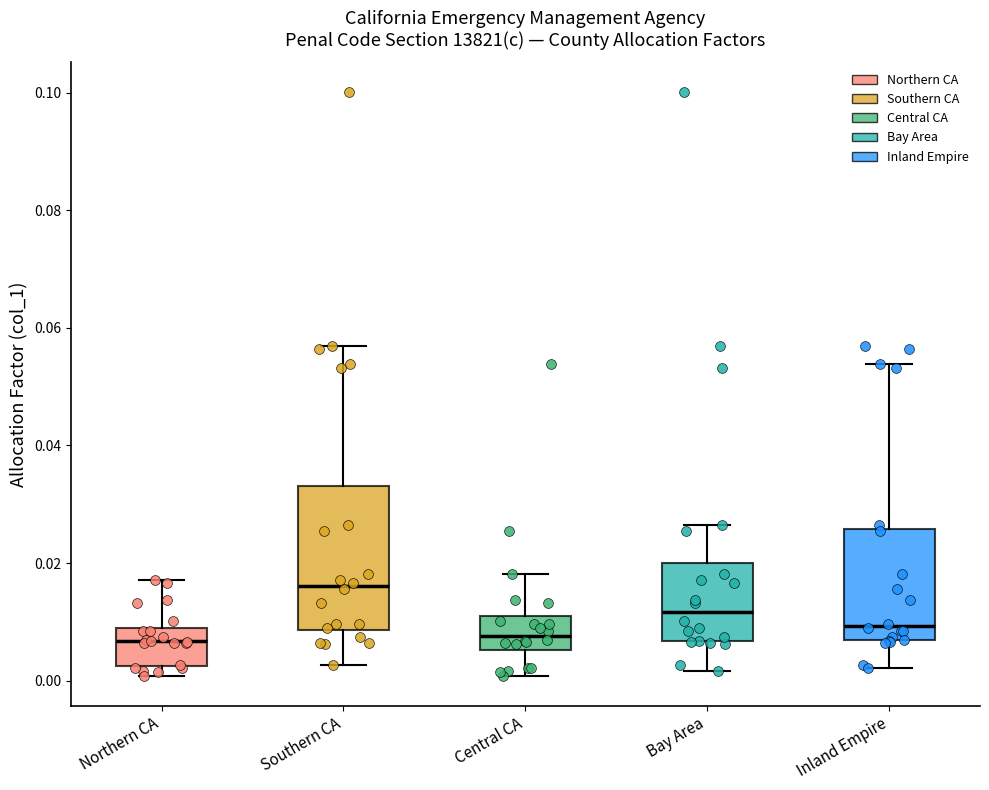

Where is the upper edge of the box for Bay Area on the y-axis? The values are not printed on the chart, so give them approximately, as read against the axis.

0.020